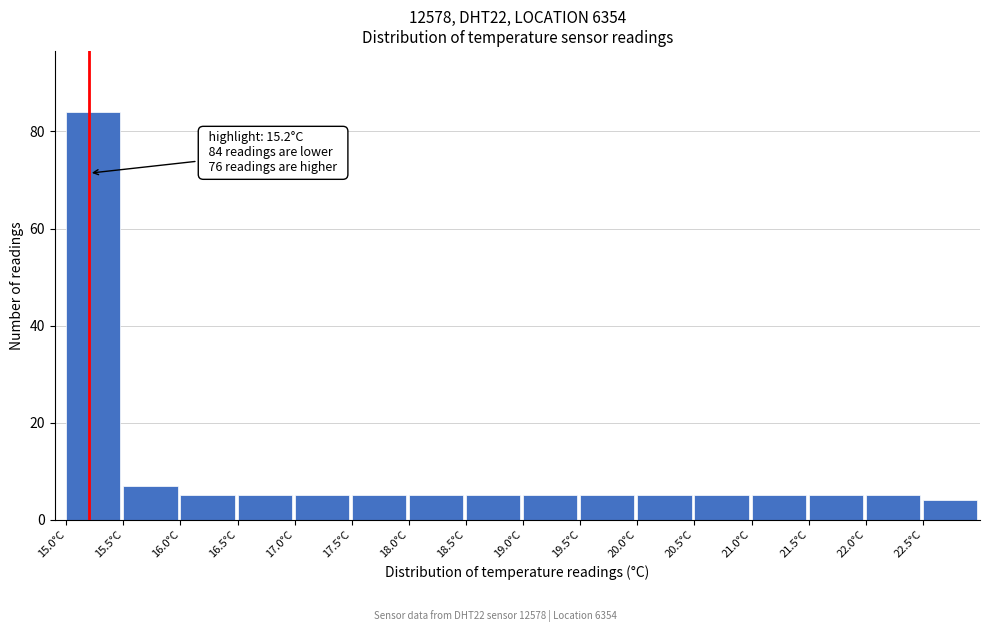

Which range on the x-axis has the tallest bar?

15.0 to 15.5